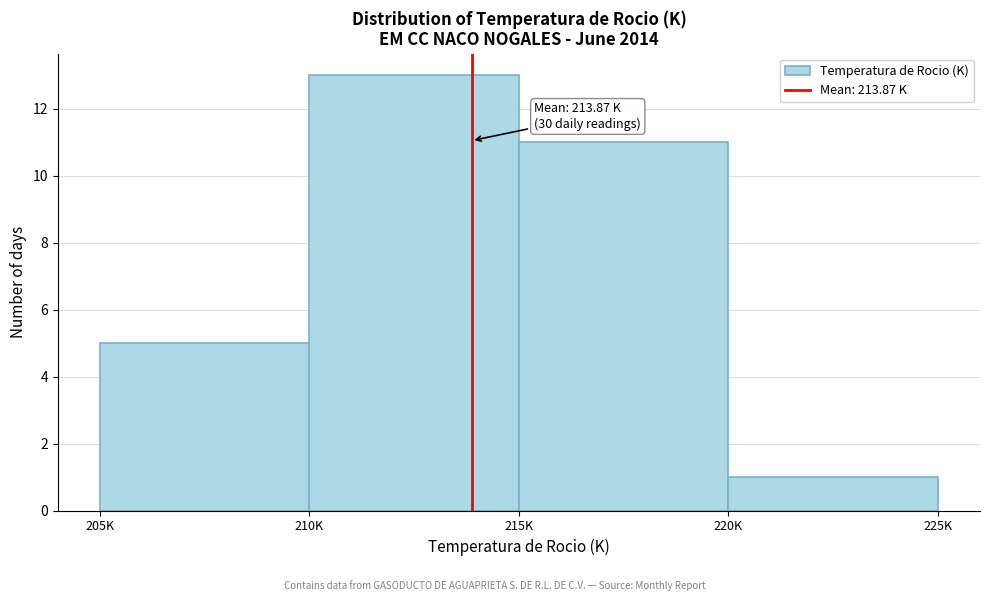

Reading left to right, extract all data points from this chart.

205K=5	210K=13	215K=11	220K=1